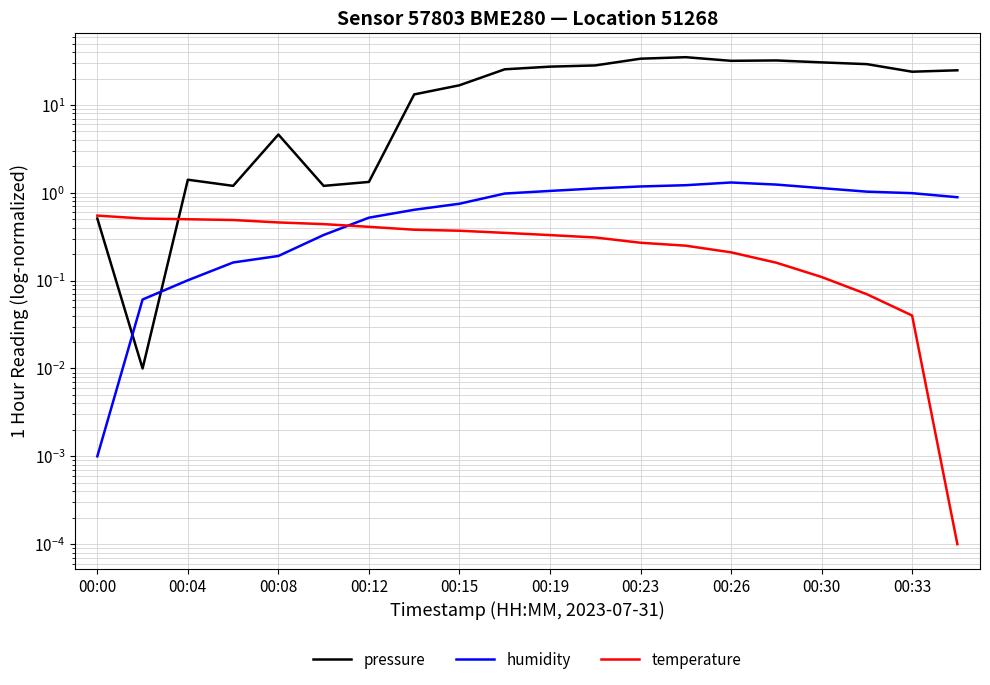

Which series has the widest spread of values?

pressure